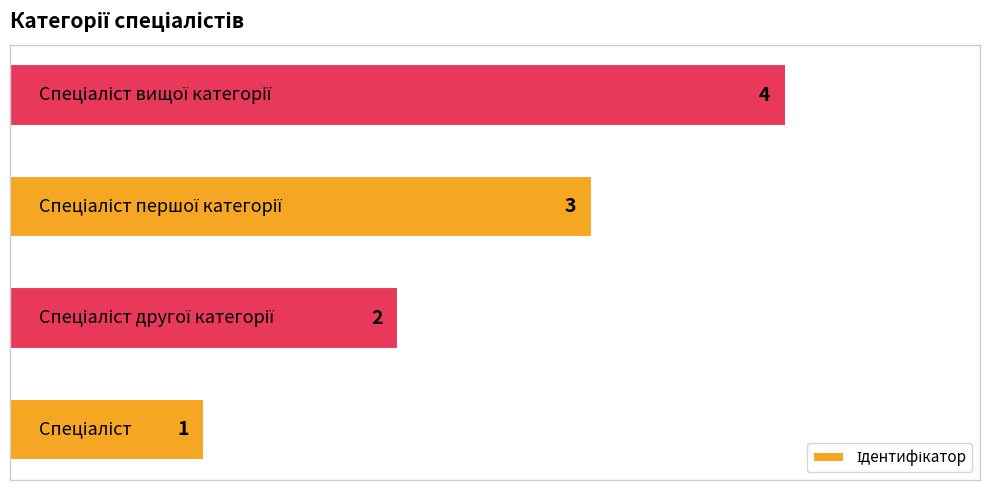

Count the values in the range 2 to 4.

3